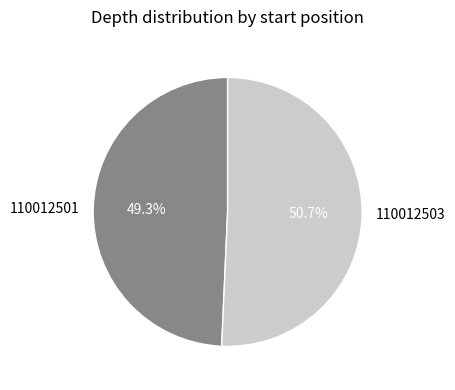

Is it true that 110012503 is 51% of the pie?

True